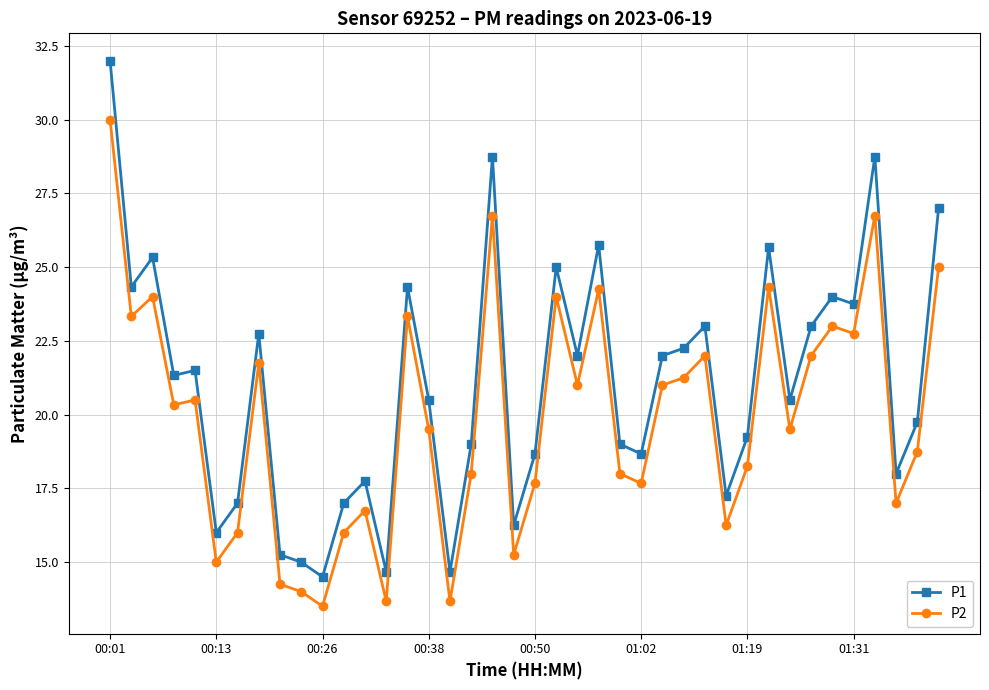

Which series has the largest range (max minus min)?

P1